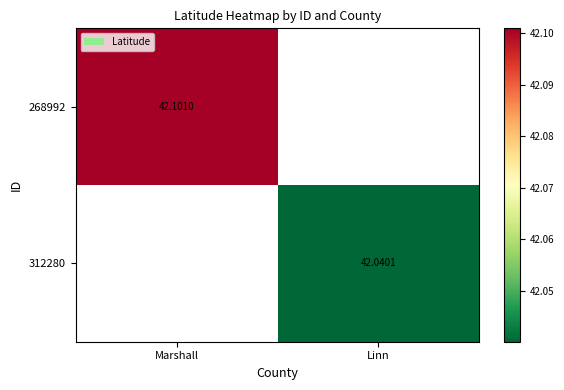

Is the value of 312280 at Linn greater than the value of 268992 at Marshall?

No